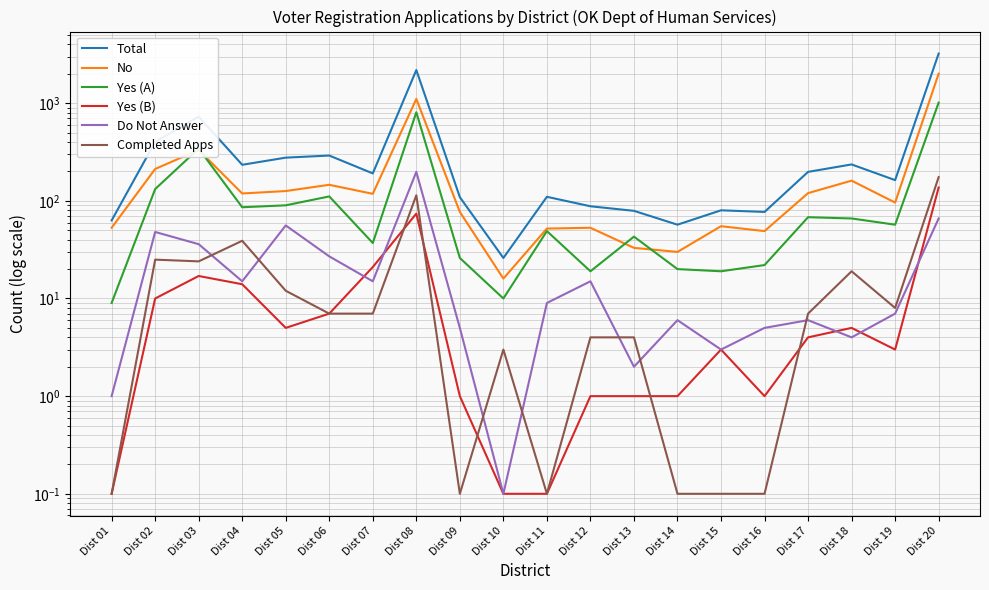

Between which two adjacent categories do Yes (A) and No first intersect?

Dist 02 and Dist 03